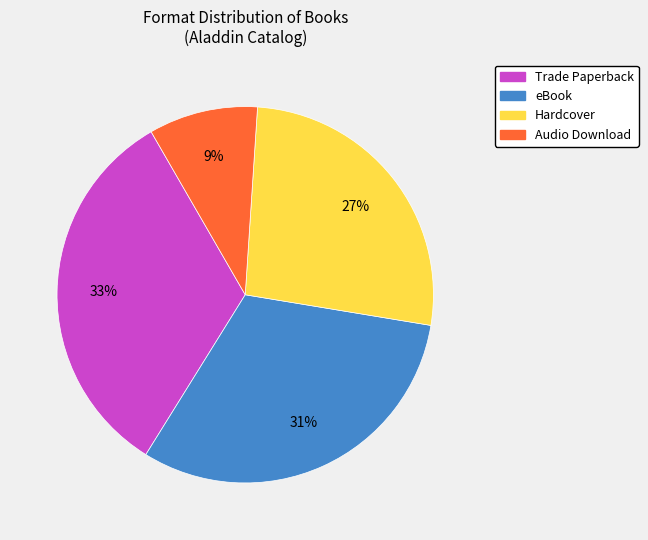

Between Audio Download and Hardcover, which is larger?

Hardcover